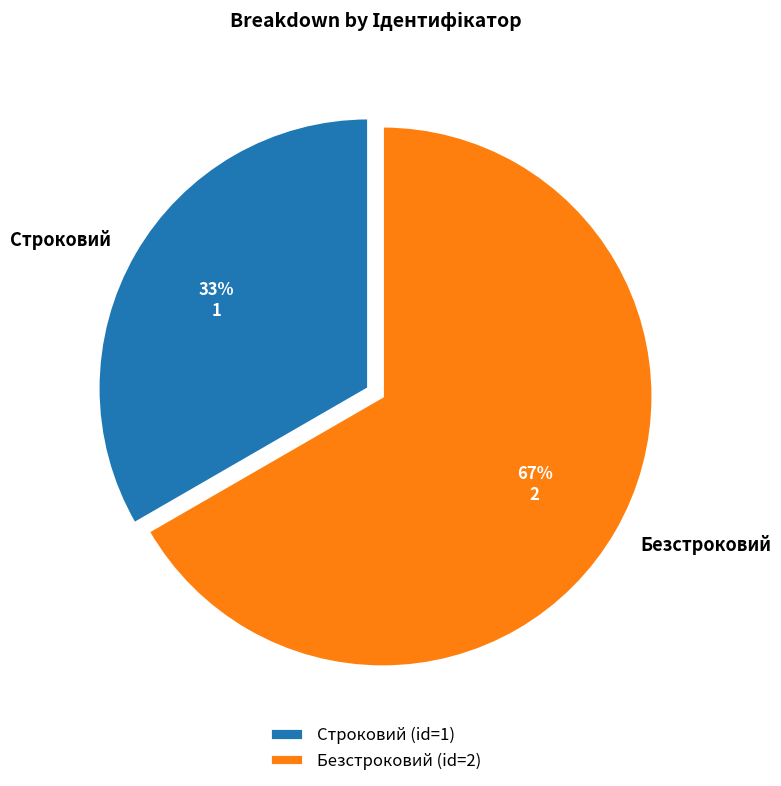

How many segments does this pie chart have?

2